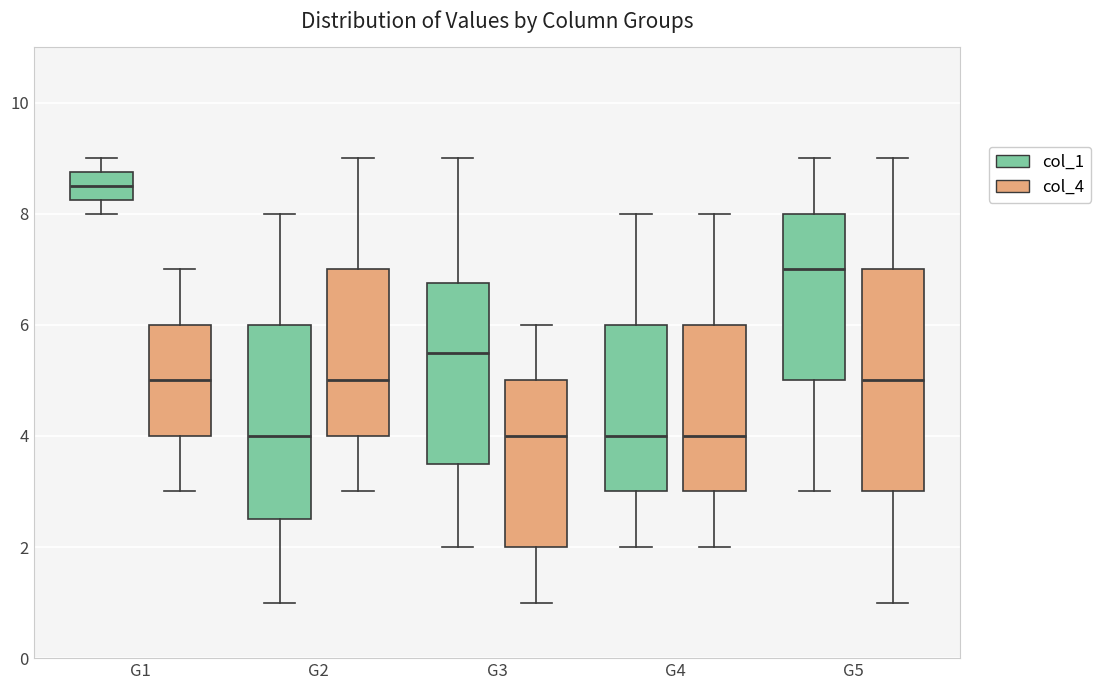

Where does the median line of the box for G1 (col_1) sit on the y-axis? The values are not printed on the chart, so give them approximately, as read against the axis.

8.6